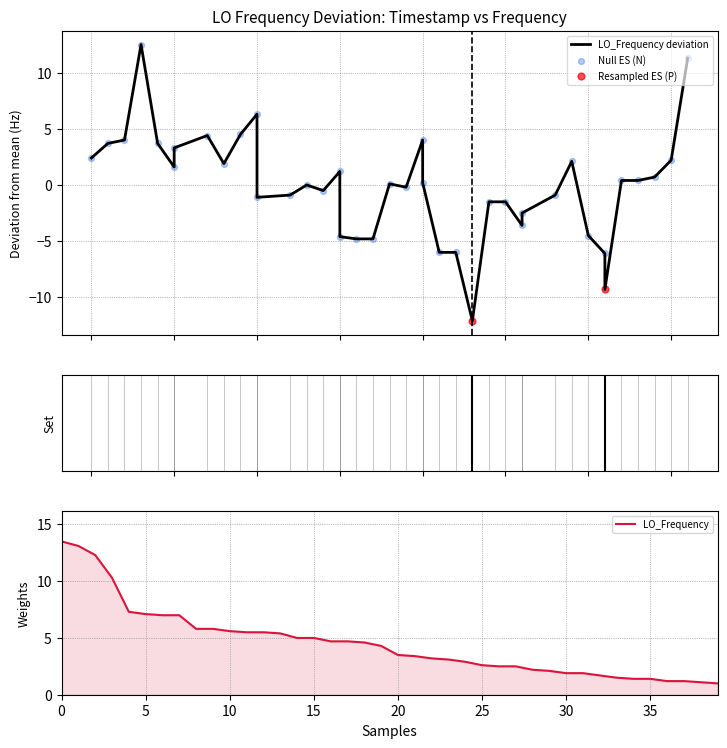

The value of LO_Frequency at 25 is 1.2. True or false?

False